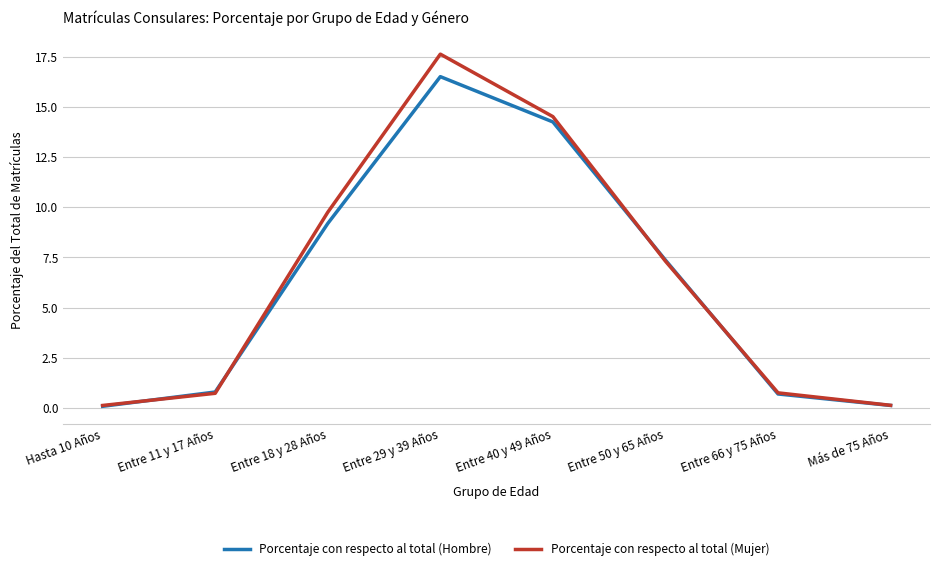

How many lines are shown in the chart?

2